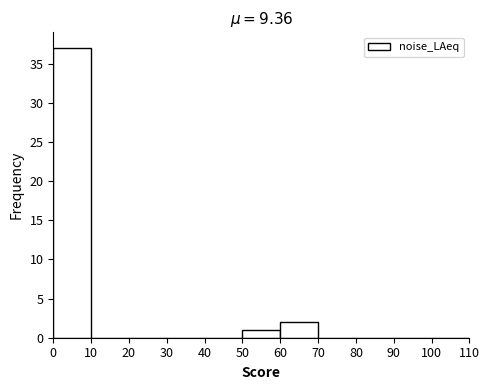

Reading left to right, transcribe this chart: for each bar, give the range it covers on the x-axis and its height. The values are not printed on the chart, so give them approximately, as read against the axis.

0 to 10: 37
10 to 20: 0
20 to 30: 0
30 to 40: 0
40 to 50: 0
50 to 60: 1
60 to 70: 2
70 to 80: 0
80 to 90: 0
90 to 100: 0
100 to 110: 0